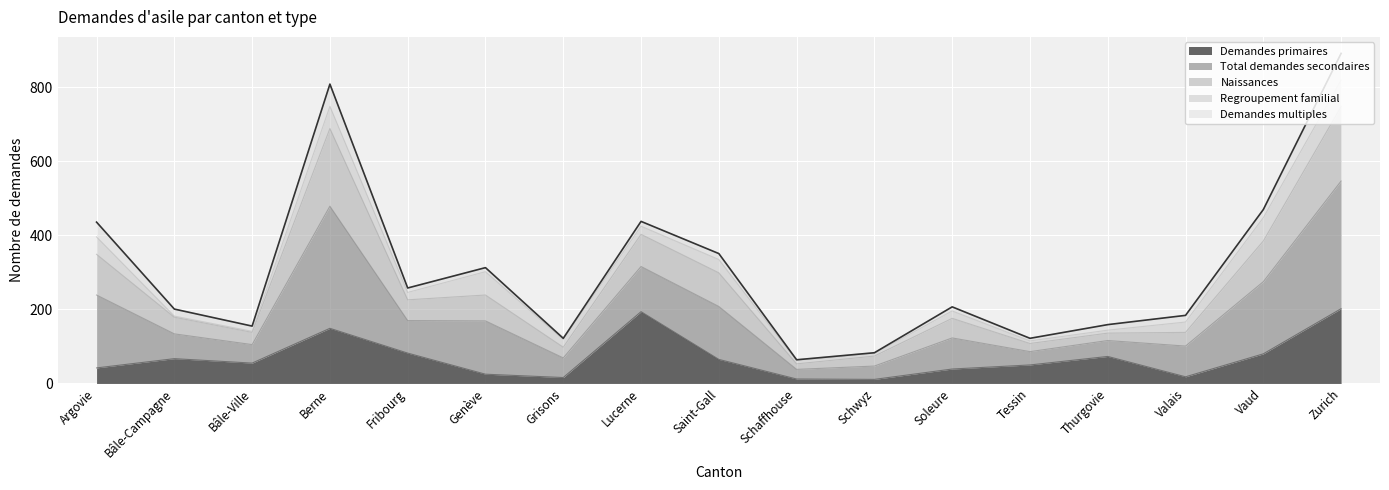

True or false: Total demandes secondaires and Demandes primaires intersect in this chart.

False